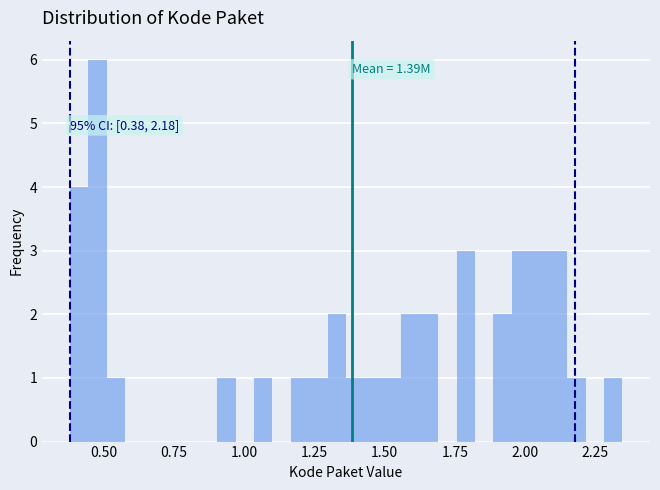

Around what value on the x-axis is the tallest bar? Give the approximate position of its centre, as read against the axis.

0.50